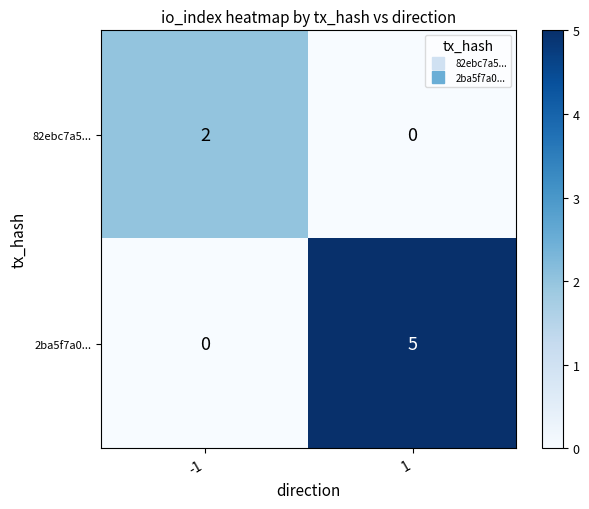

Rank the series by their average value, from lowest to highest.

82ebc7a5..., 2ba5f7a0...